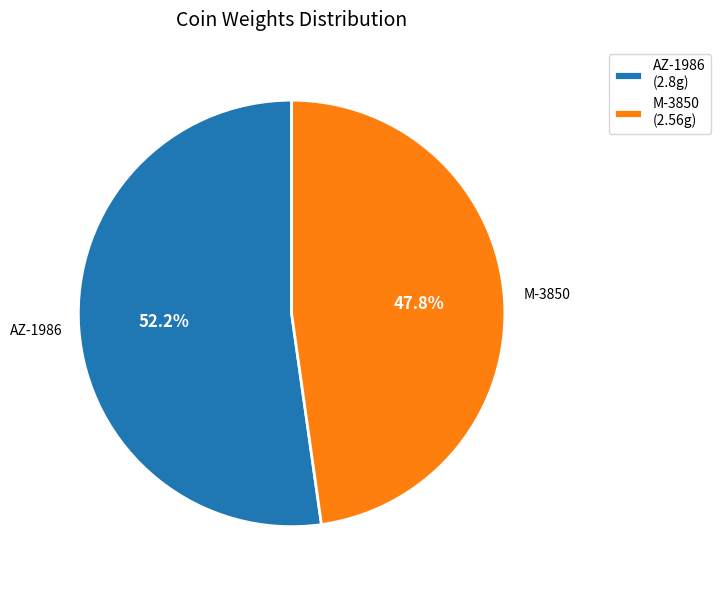

To the nearest percent, what is the difference between the largest and smallest slice percentages?

4%